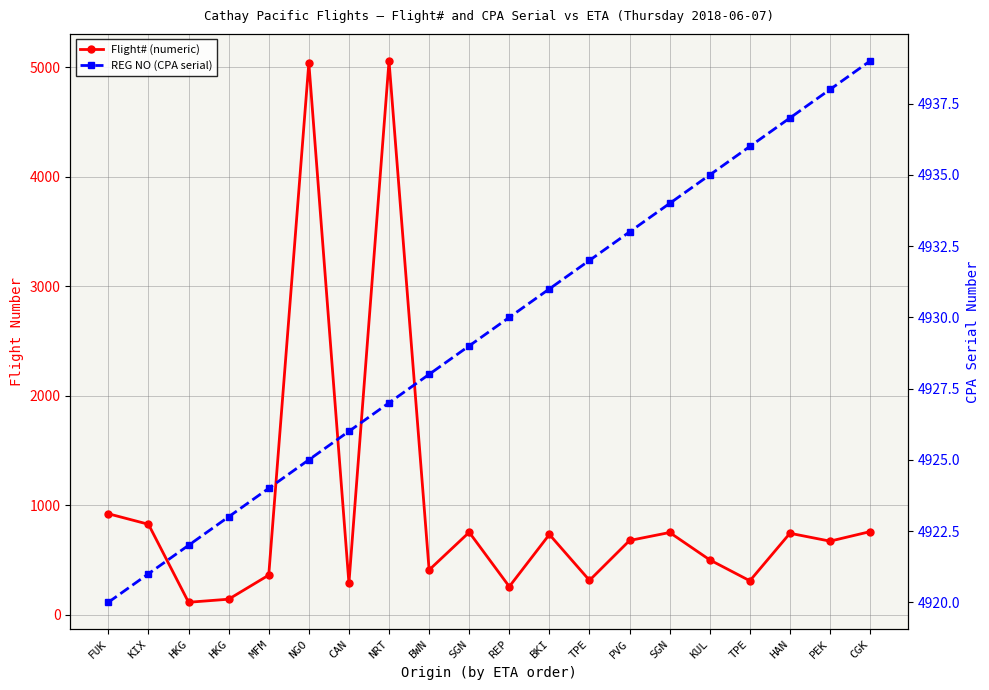

The value of Flight# (numeric) at CGK is 1107. True or false?

False